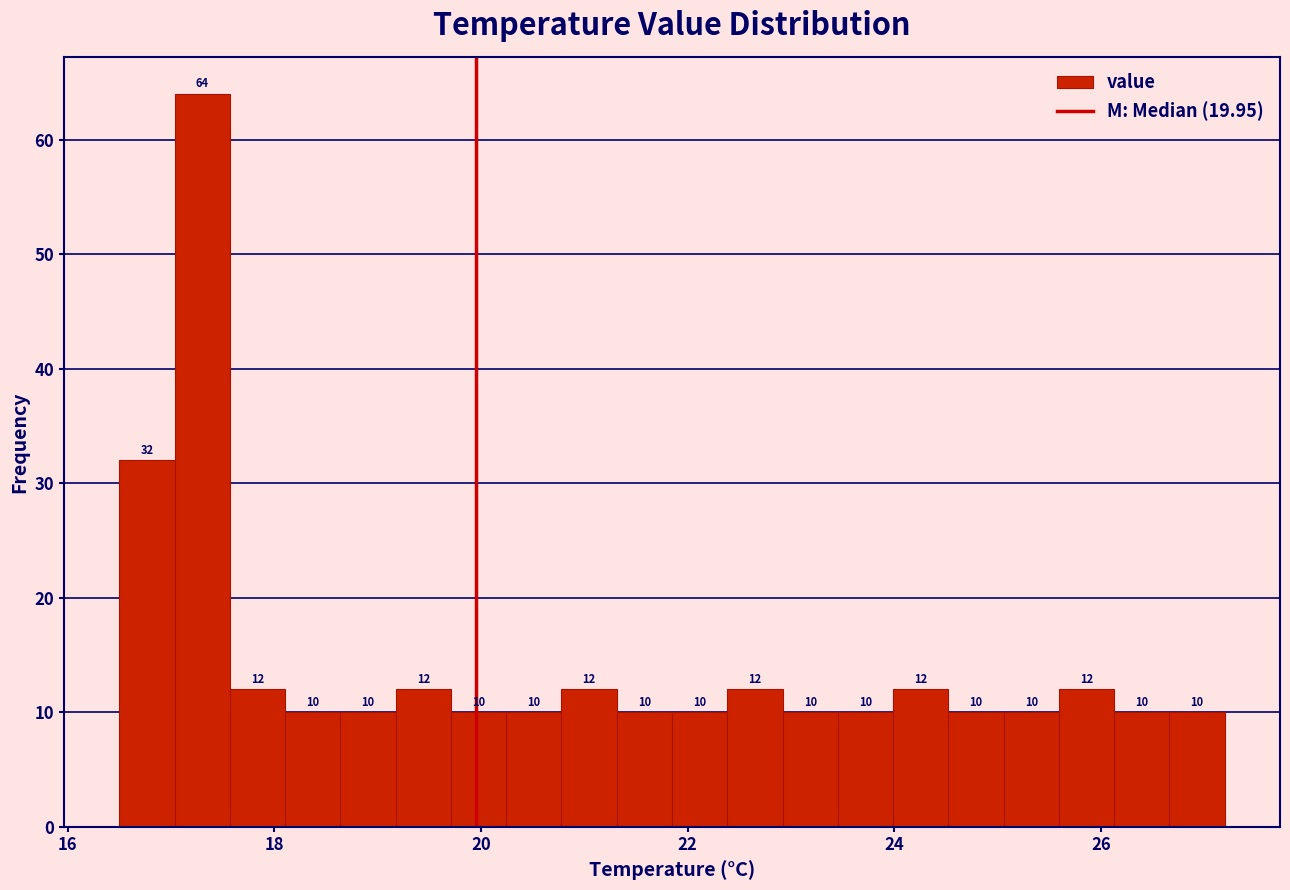

Around what value on the x-axis is the tallest bar? Give the approximate position of its centre, as read against the axis.

17.4